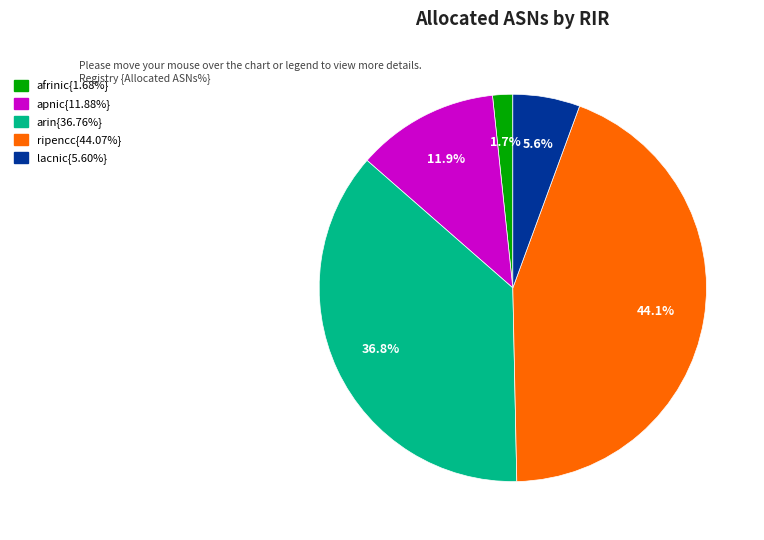

How many slices are in this pie chart?

5